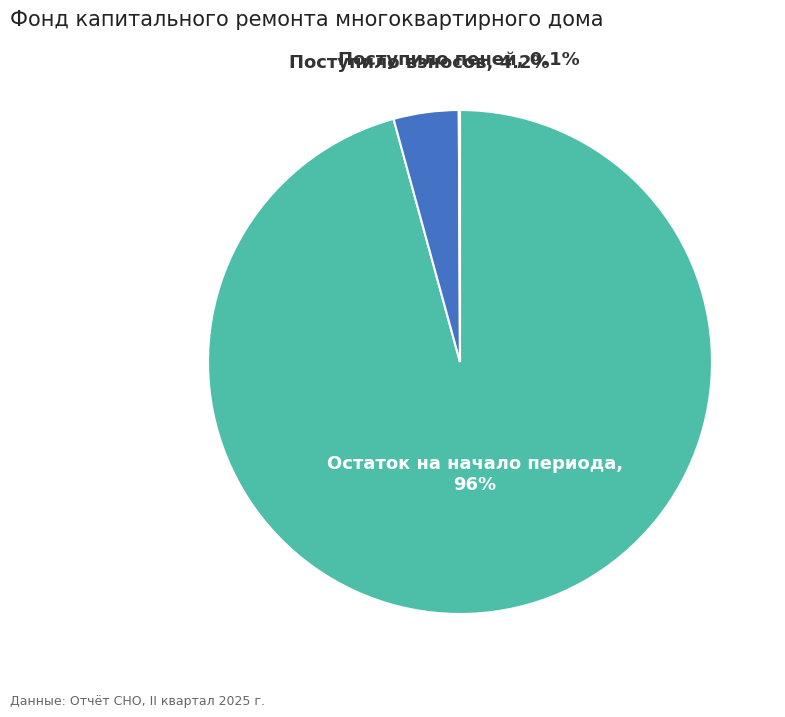

Is there a majority slice in this chart?

Yes